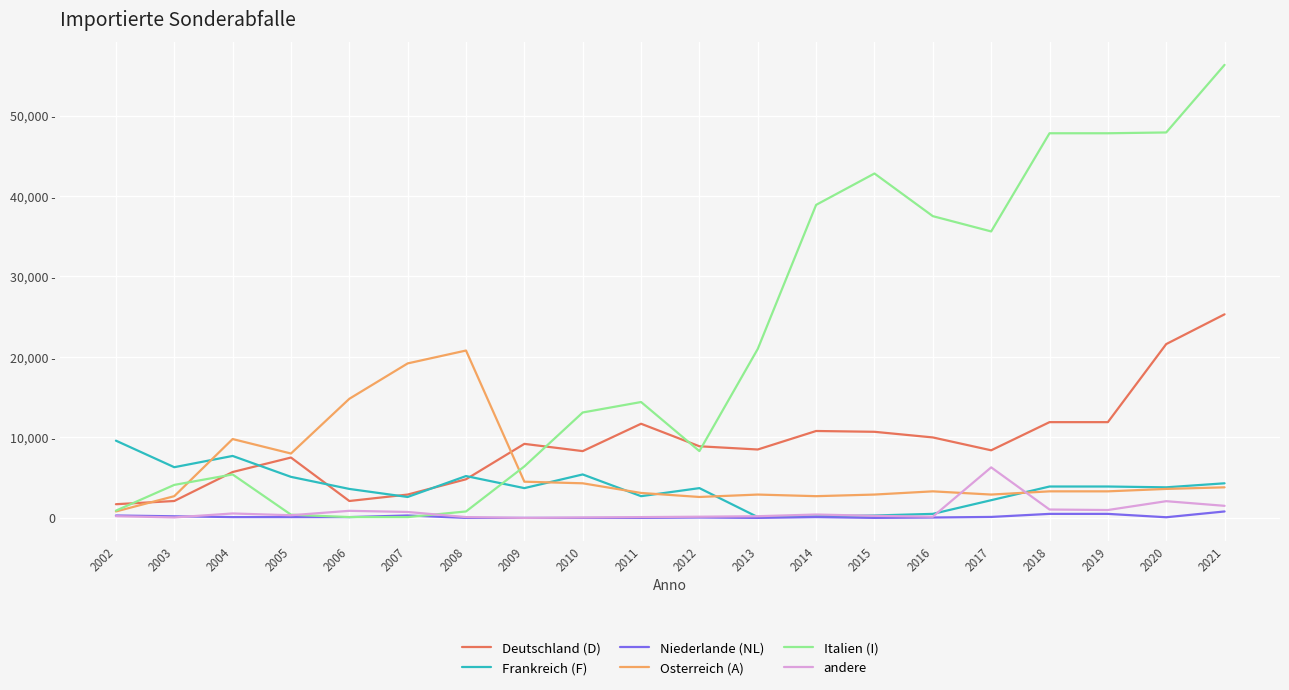

What are all the series names shown in the legend?

Deutschland (D), Frankreich (F), Niederlande (NL), Osterreich (A), Italien (I), andere